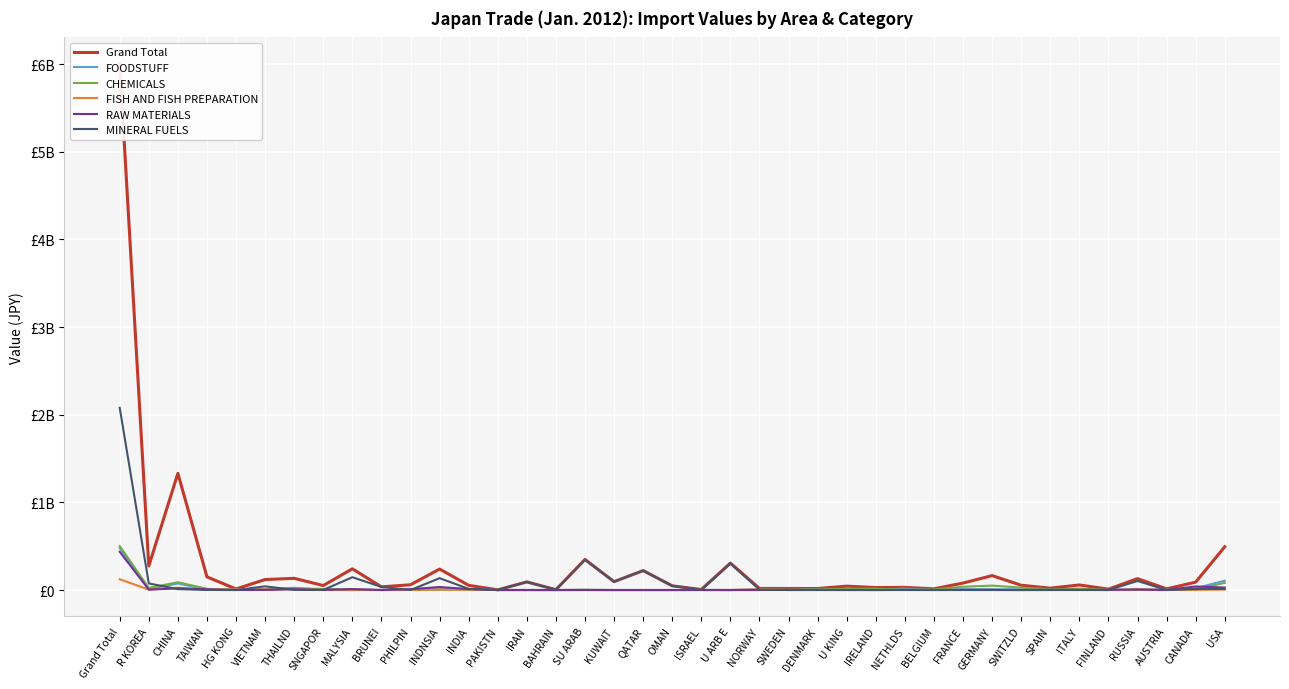

How many times do FISH AND FISH PREPARATION and MINERAL FUELS cross each other?

14